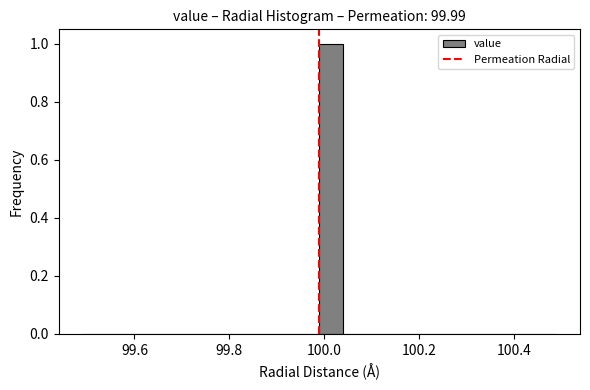

Around what value on the x-axis is the tallest bar? Give the approximate position of its centre, as read against the axis.

100.02